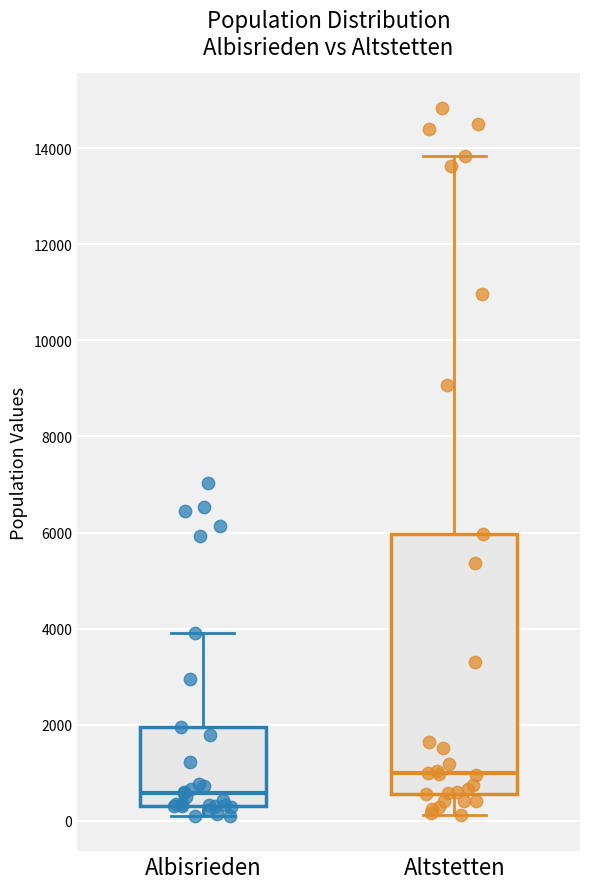

Which box is the tallest, from its lower edge to its upper edge?

Altstetten